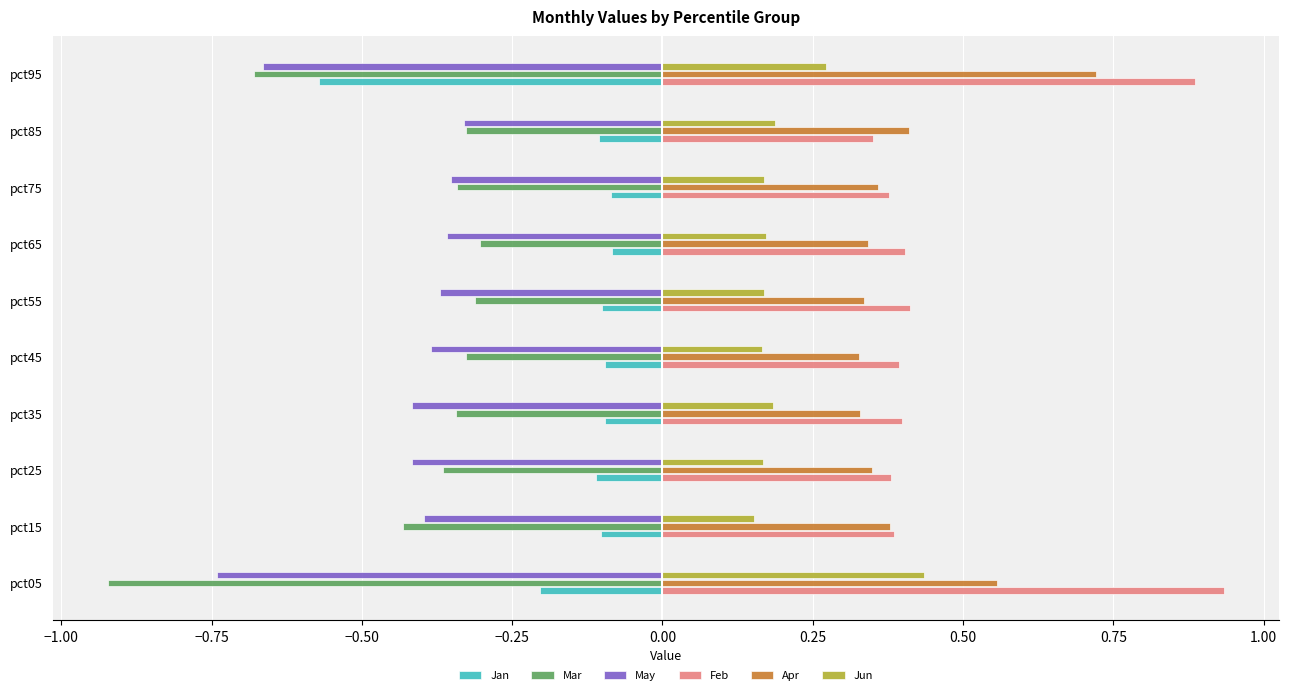

At which label does May reach its minimum?

pct05